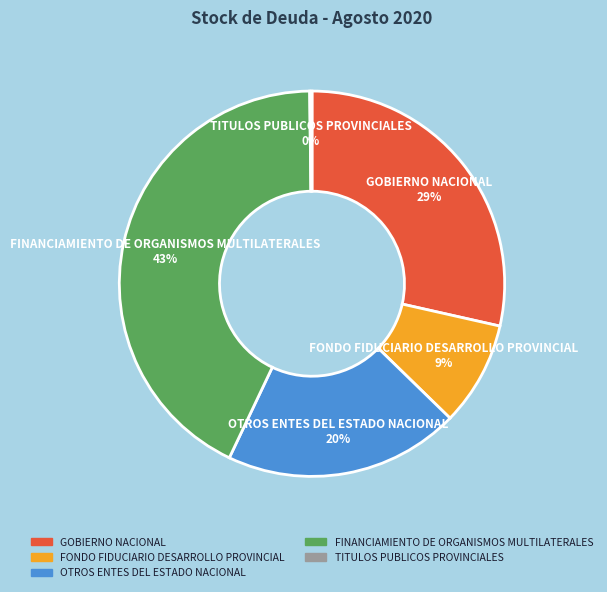

Between FINANCIAMIENTO DE ORGANISMOS MULTILATERALES and FONDO FIDUCIARIO DESARROLLO PROVINCIAL, which is larger?

FINANCIAMIENTO DE ORGANISMOS MULTILATERALES